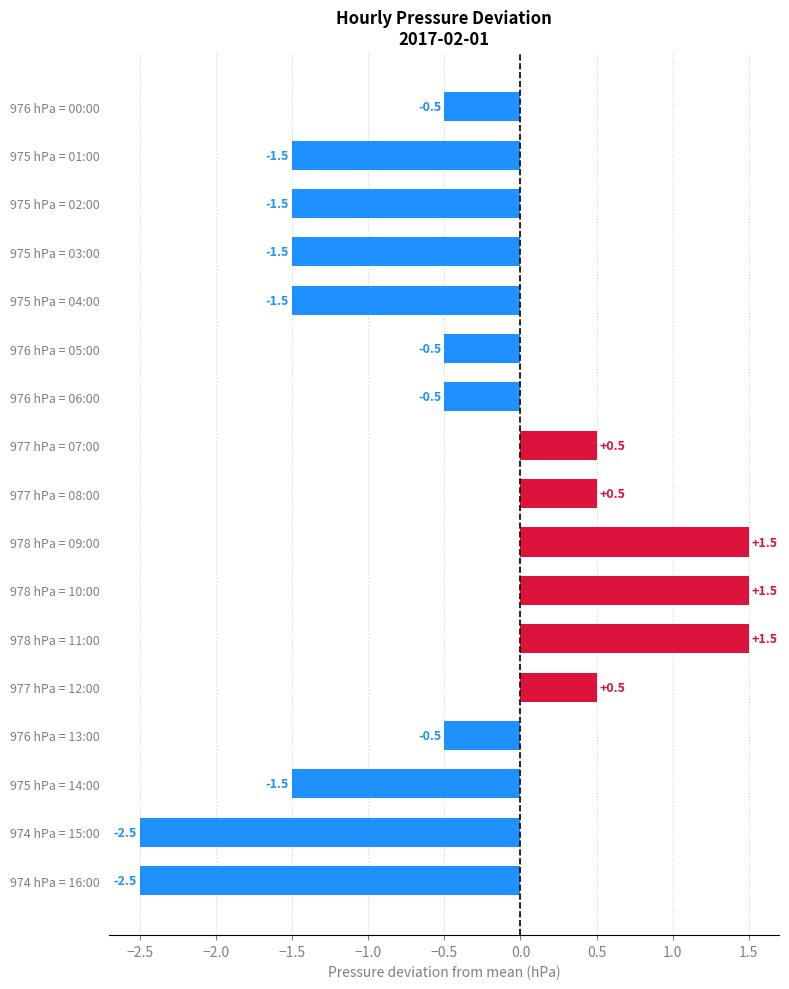

What is the average value?

-0.5